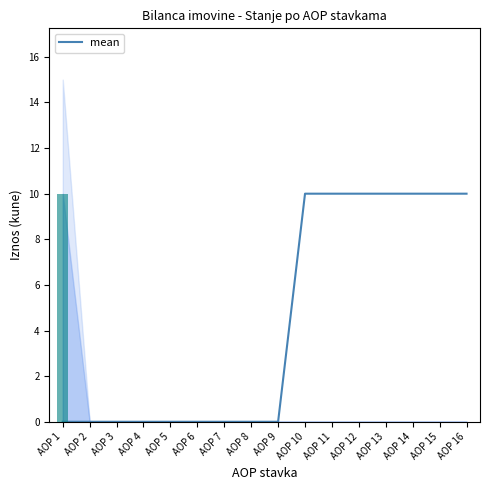

What is the difference between the maximum and minimum values?

10